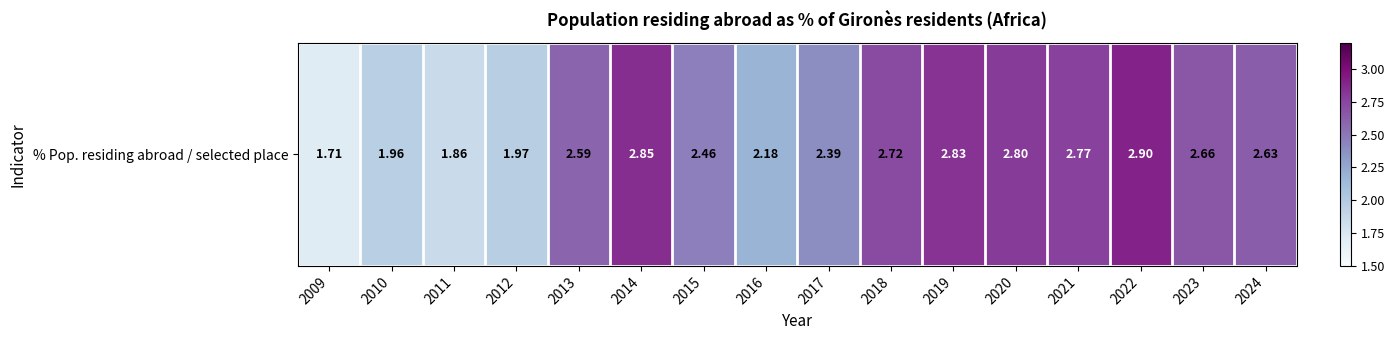

What is the difference between the second highest and minimum values?

1.1